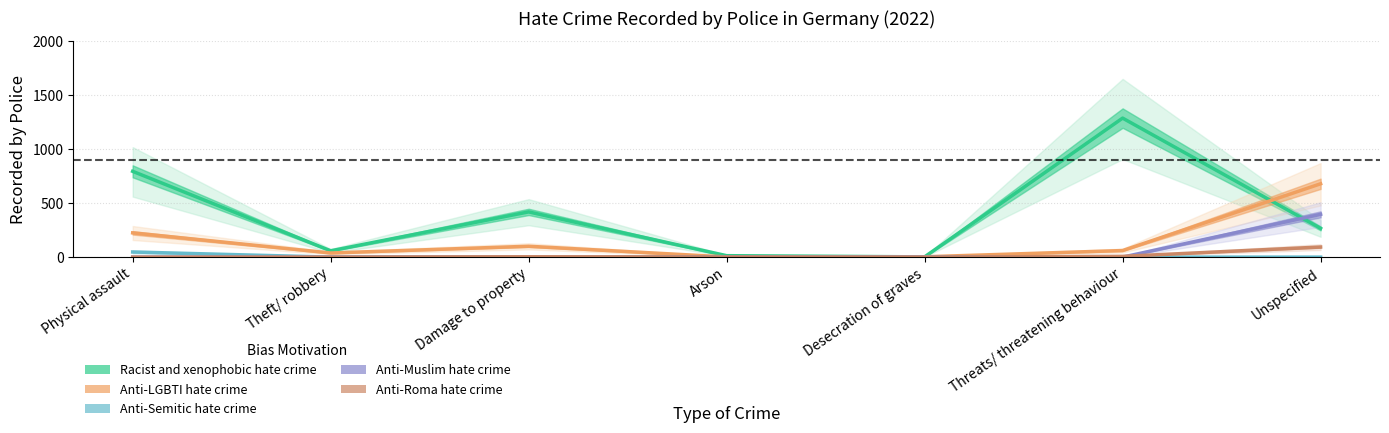

What is the minimum value for Racist and xenophobic hate crime?

2.3